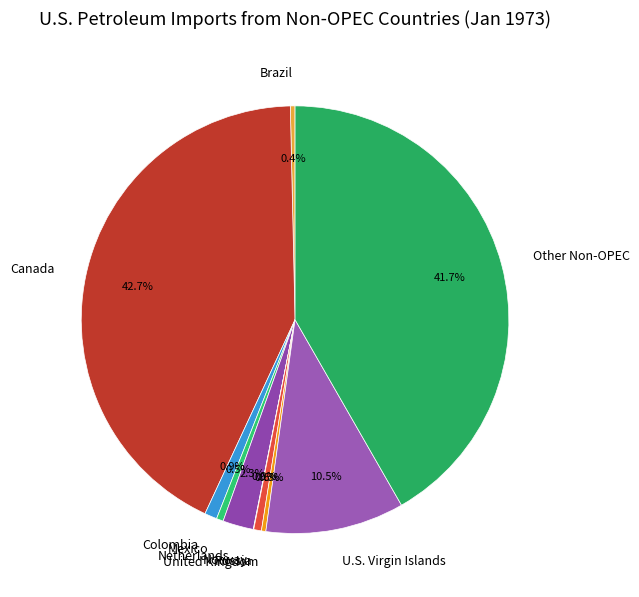

Which category has the biggest portion of the pie?

Canada